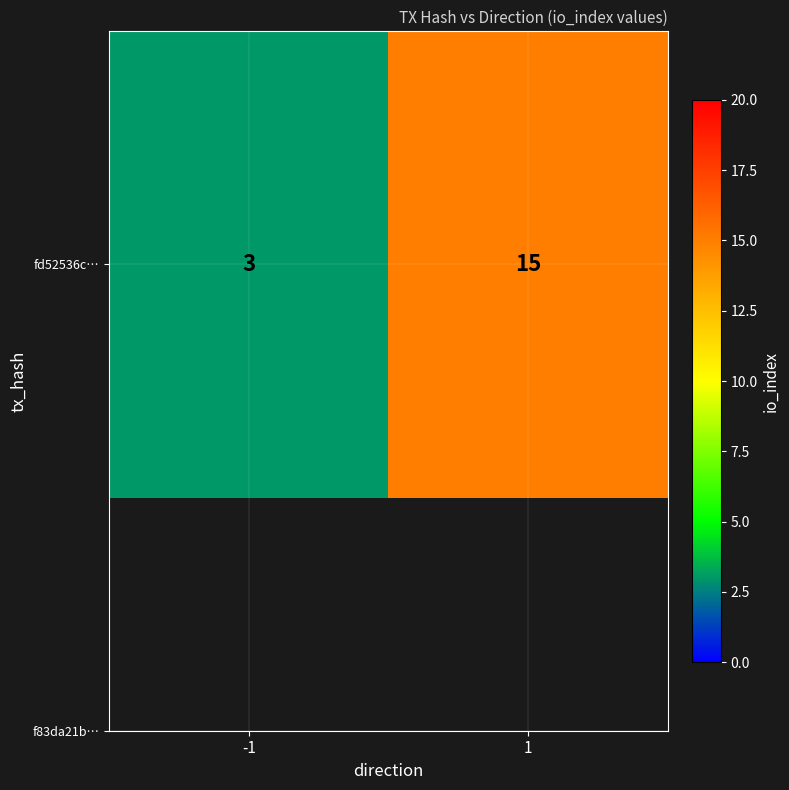

Reading left to right, transcribe all the data shown in this chart.

3	15